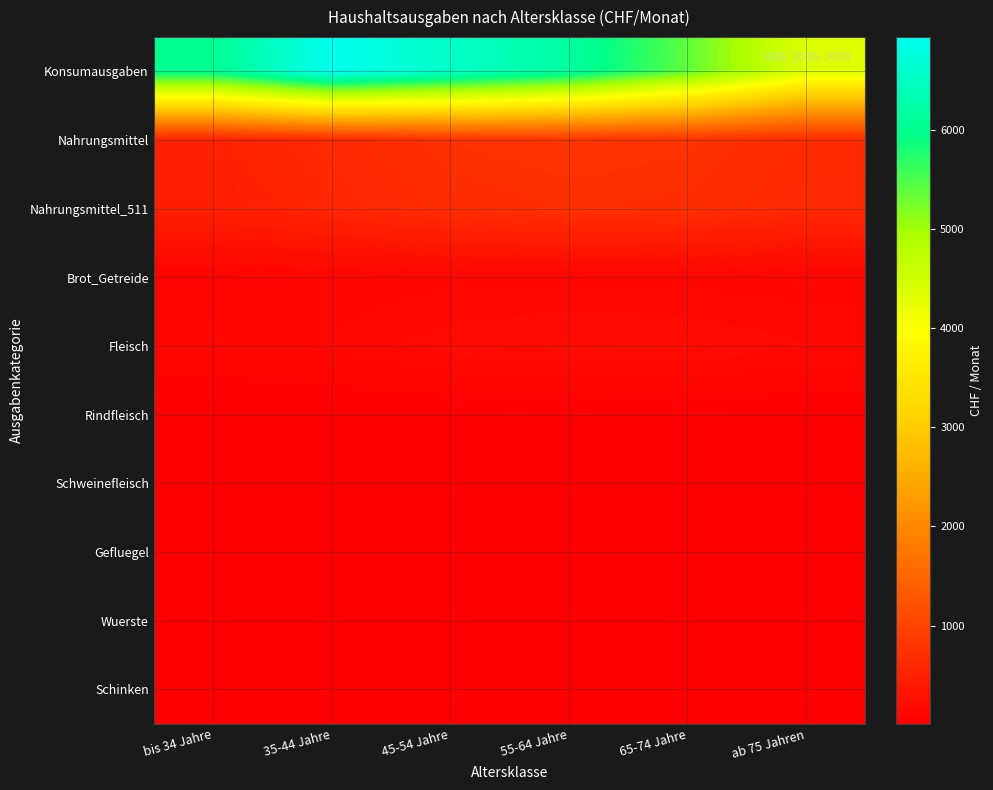

Rank the series by their maximum value, from lowest to highest.

Gefluegel, Schinken, Schweinefleisch, Rindfleisch, Wuerste, Brot_Getreide, Fleisch, Nahrungsmittel_511, Nahrungsmittel, Konsumausgaben